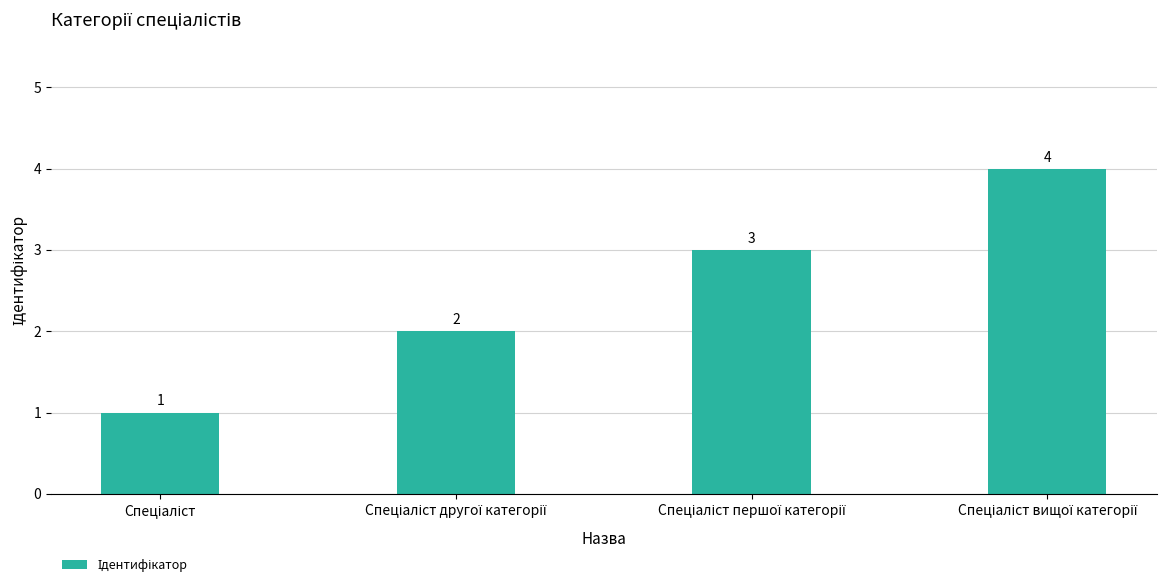

What is the value of the 1st bar from the left?

1